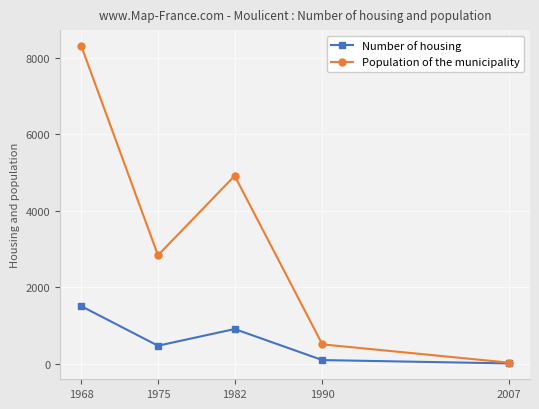

Rank the categories by Population of the municipality value from lowest to highest.

2007, 1990, 1975, 1982, 1968